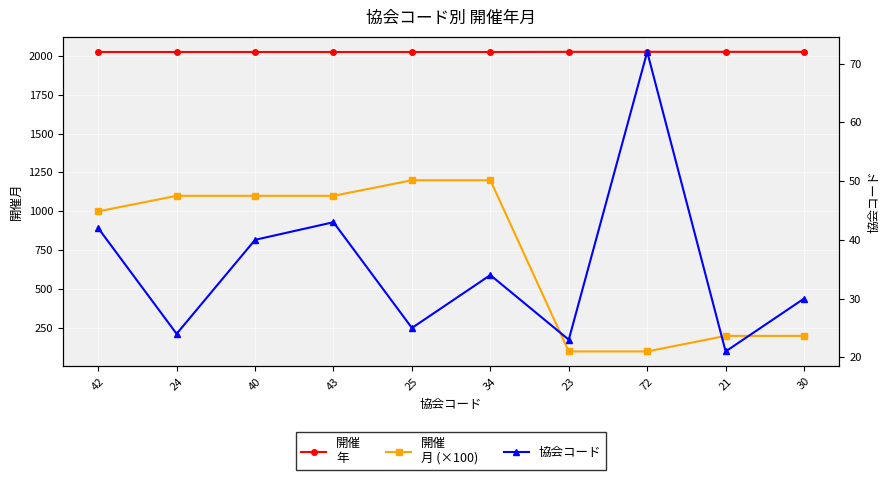

True or false: 開催
年 and 協会コード cross at least once.

False